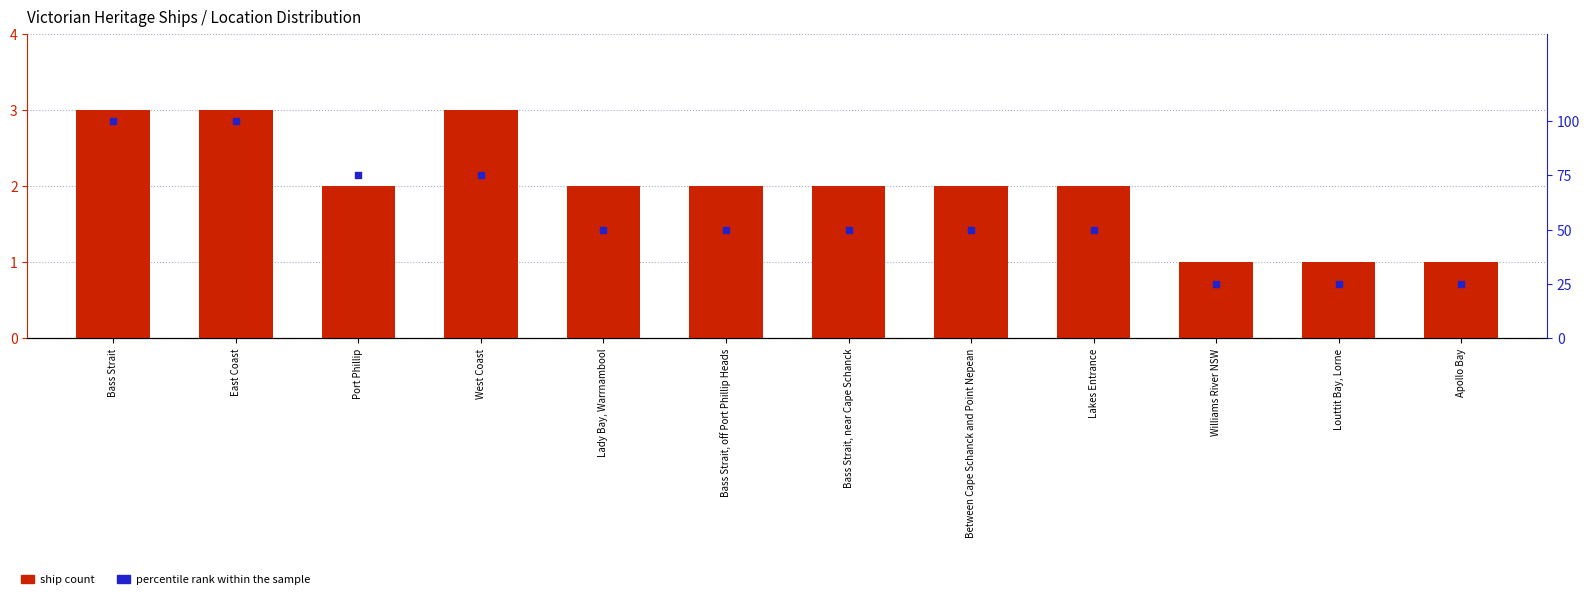

Which series reaches the maximum Y coordinate?

percentile rank within the sample